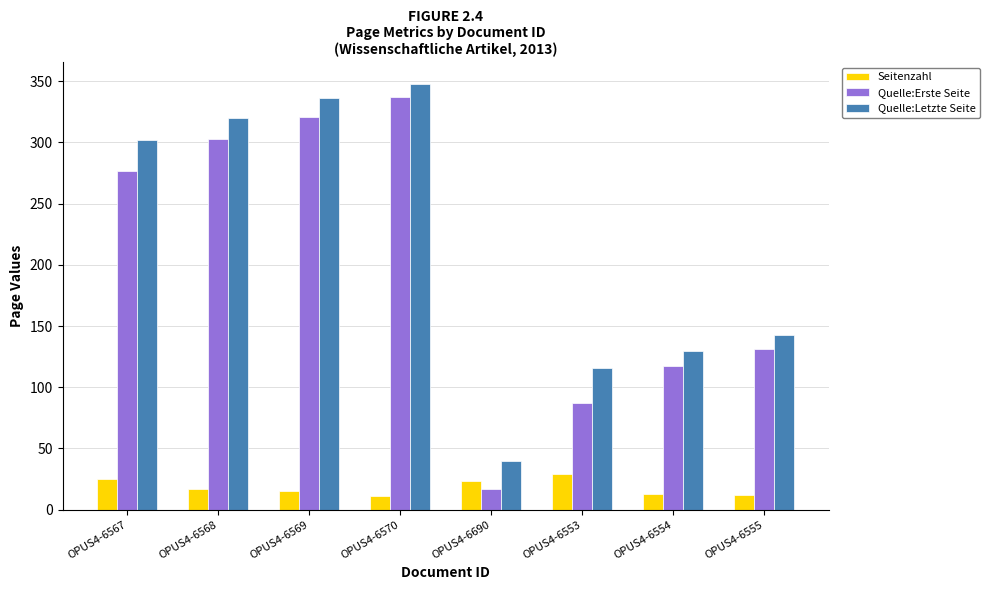

Which category has the highest value in the Seitenzahl series?

OPUS4-6553